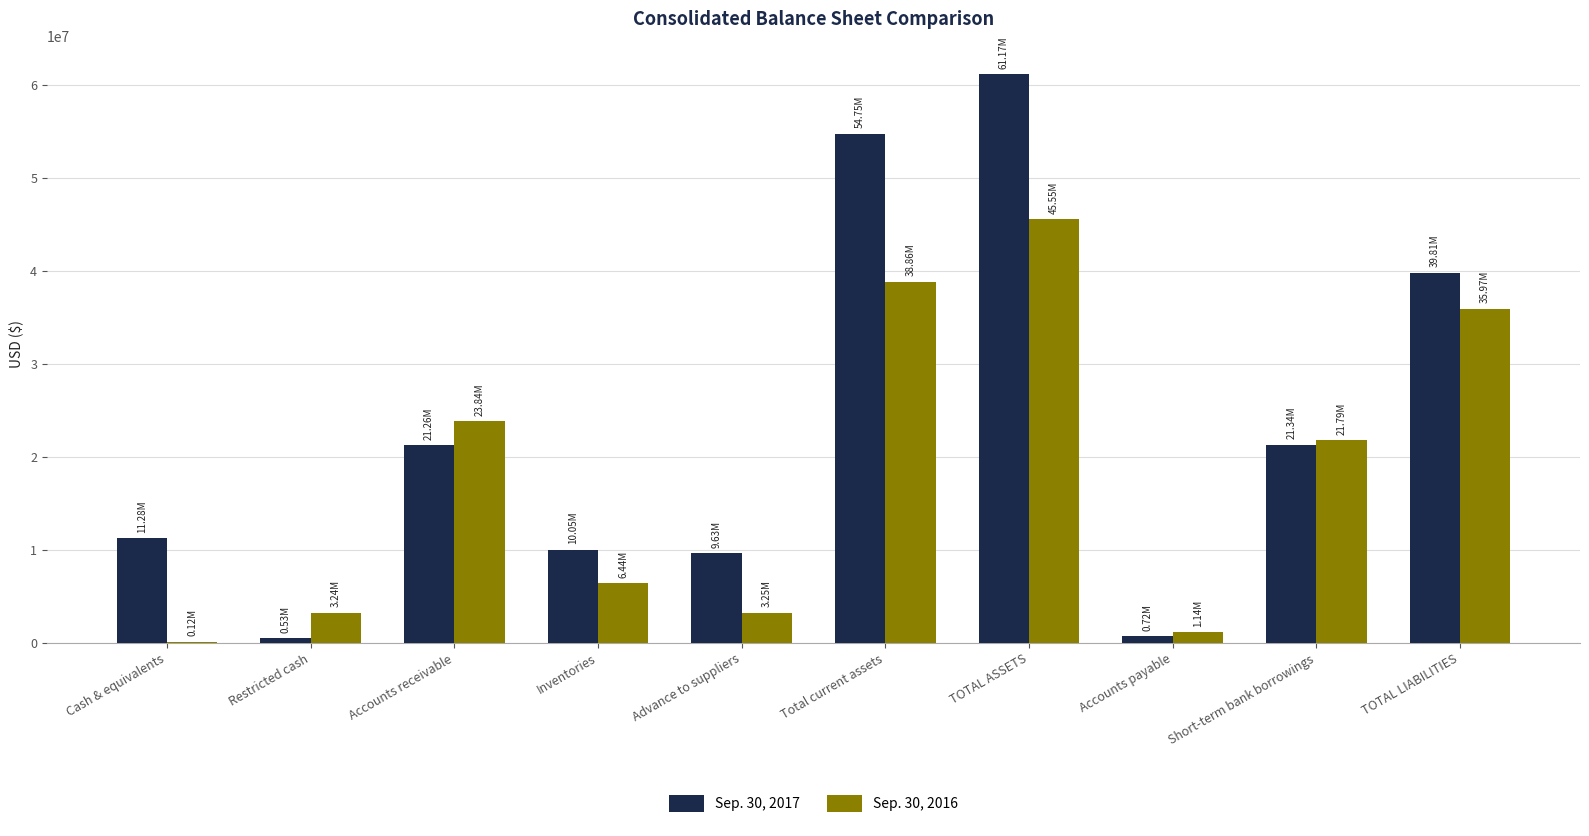

Between Advance to suppliers and TOTAL ASSETS, which series saw the biggest shift?

Sep. 30, 2017